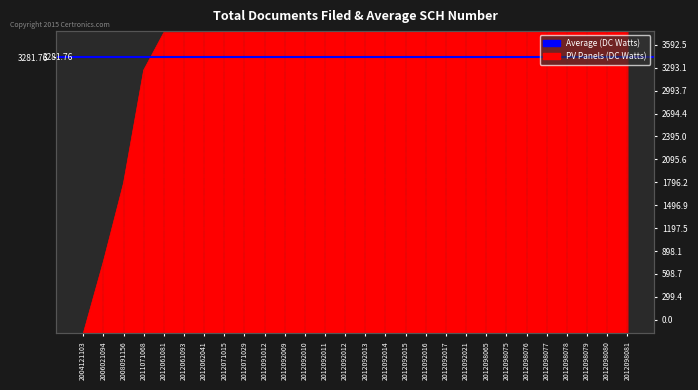

Which category has the lowest value across all series?

2004121103